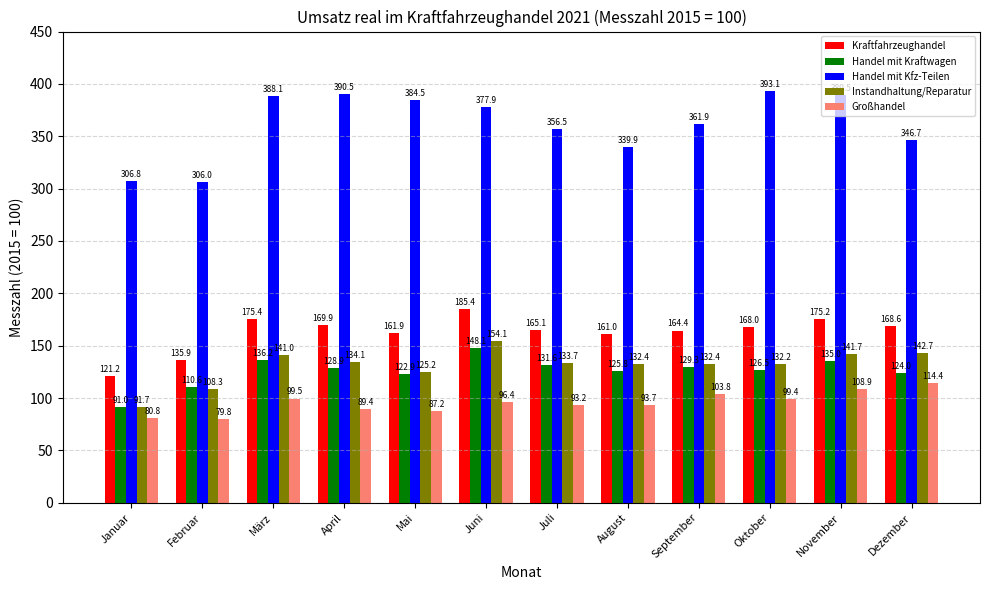

The value of Handel mit Kraftwagen at August is 82.4. True or false?

False